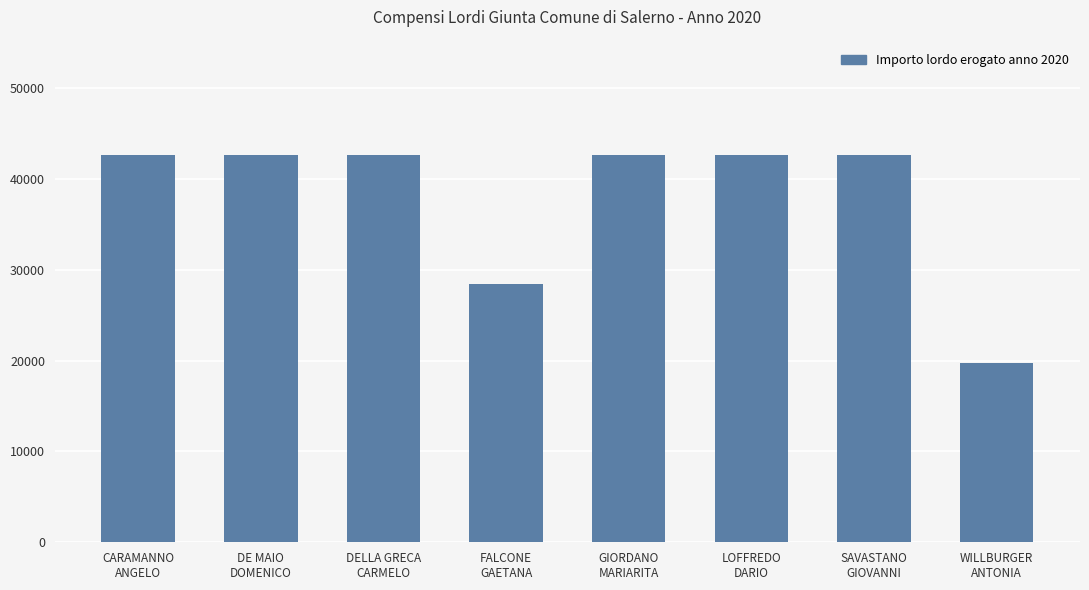

The value at DELLA GRECA
CARMELO is 42636.2. True or false?

True